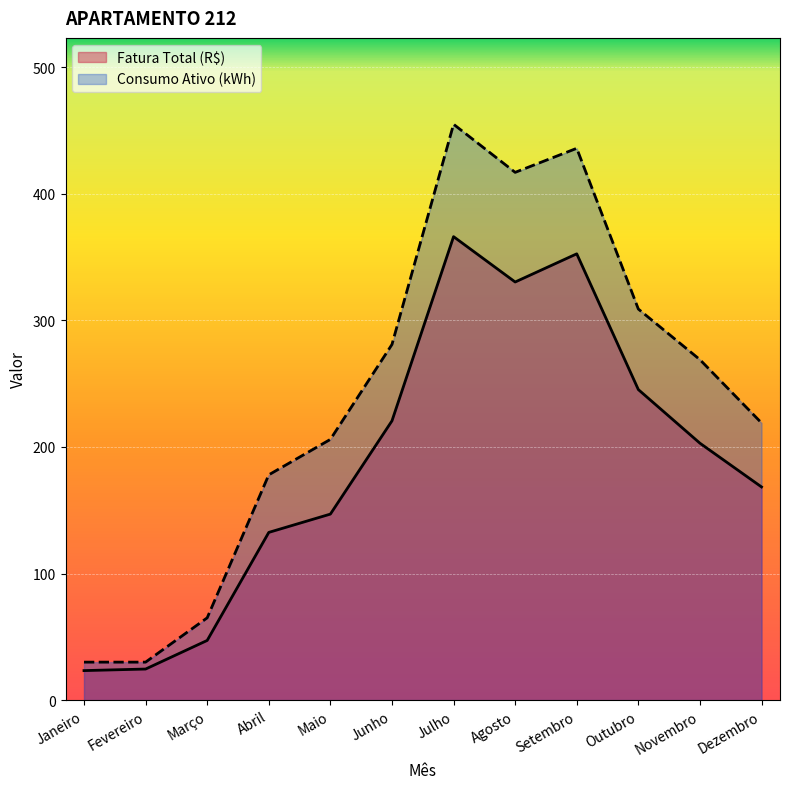

Which series has the largest range (max minus min)?

Consumo Ativo (kWh)